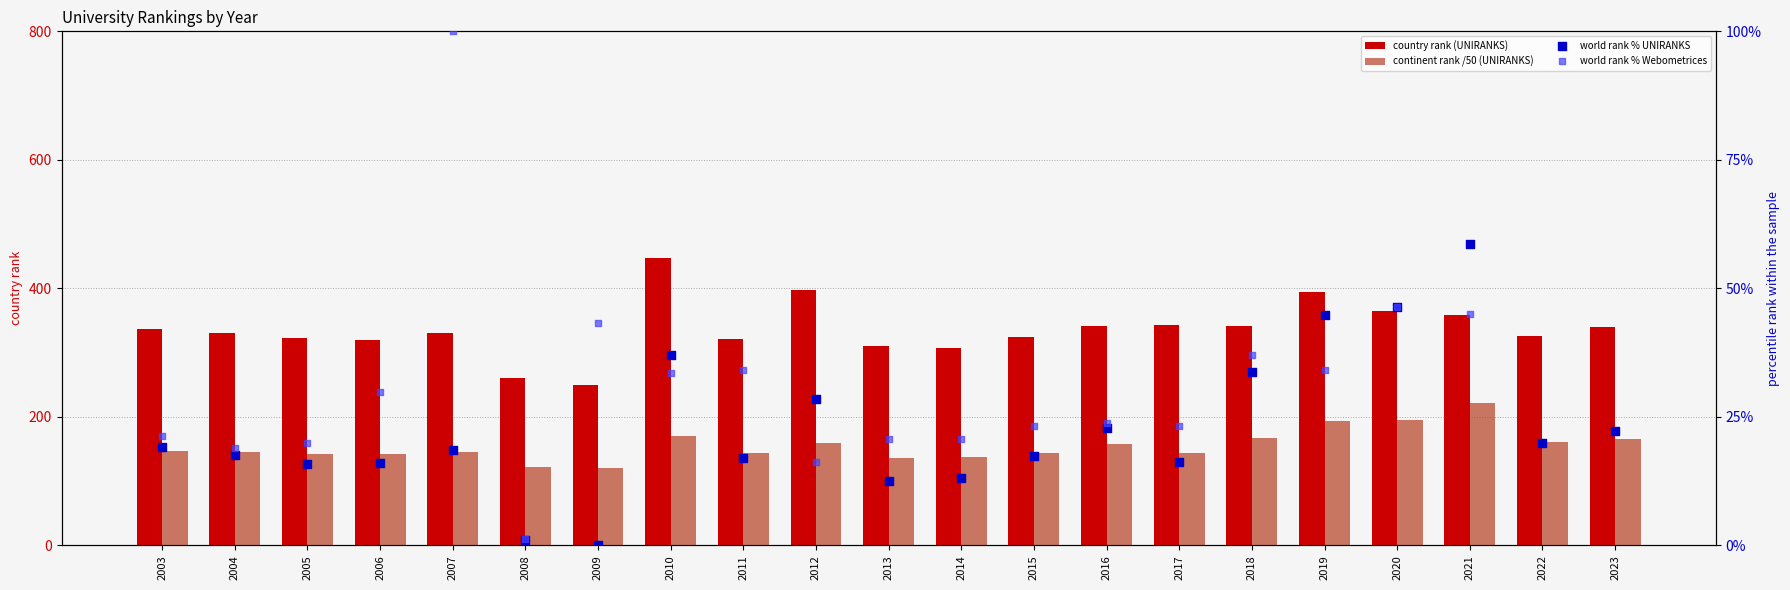

At which category is the sum across all series the highest?

2010